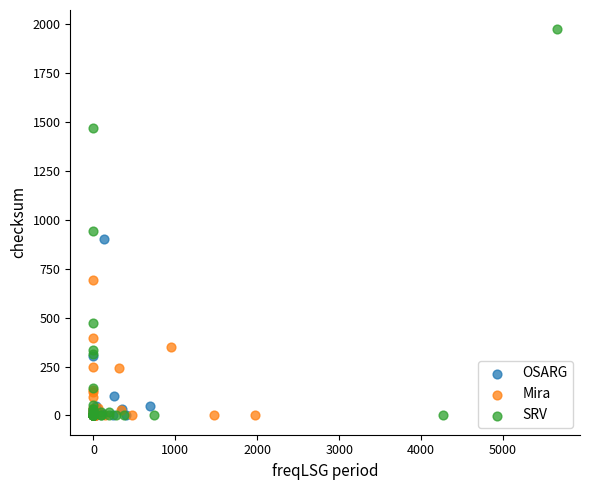

What are all the series names shown in the legend?

OSARG, Mira, SRV